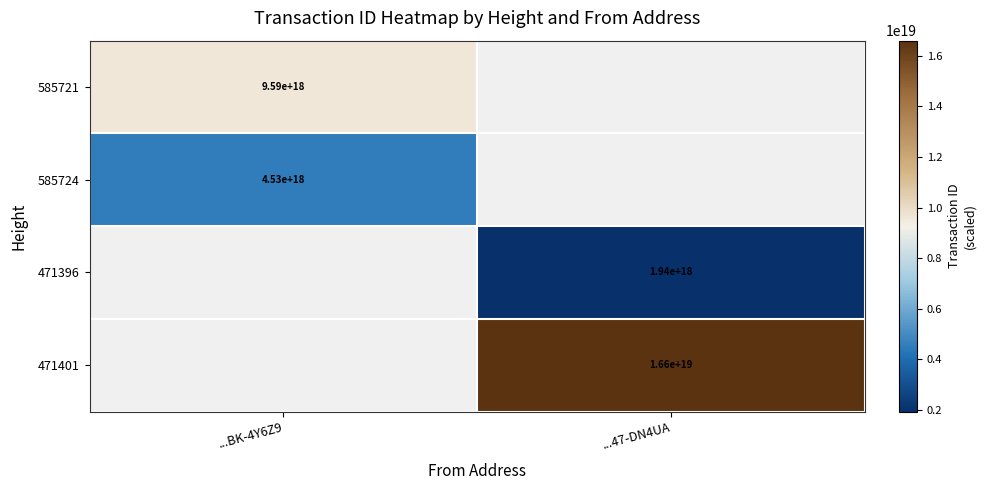

Is it true that 585721 equals 12693423347921457152 at ...BK-4Y6Z9?

False